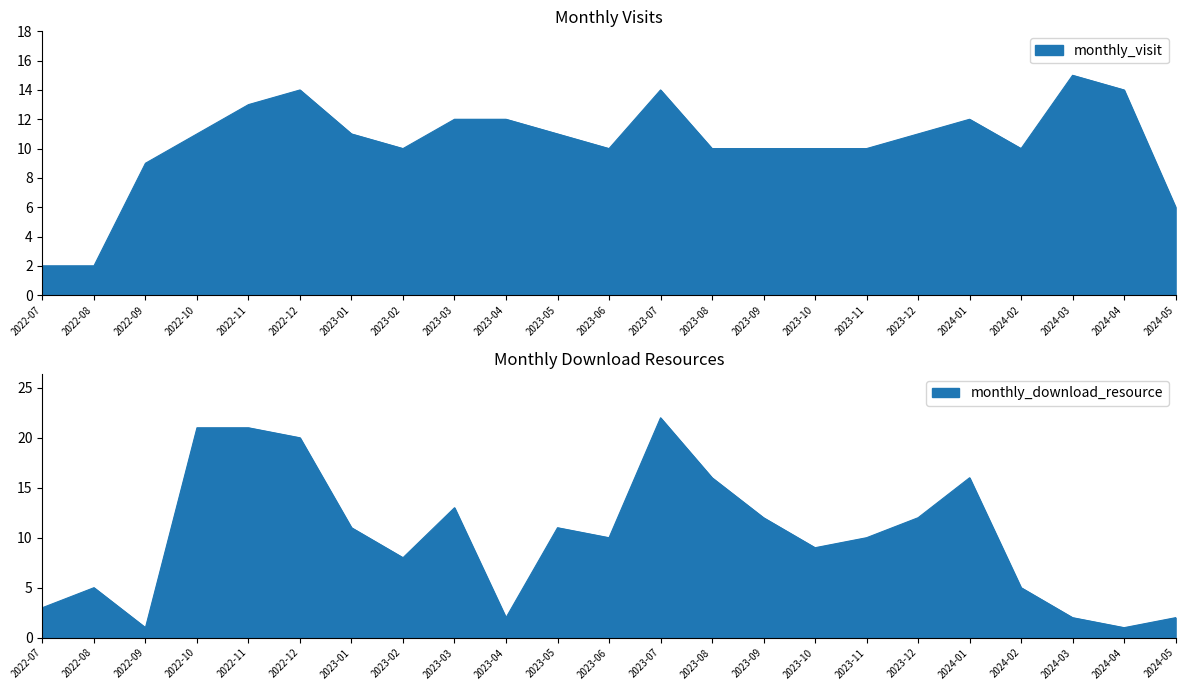

What is the average value of the monthly_visit series?

10